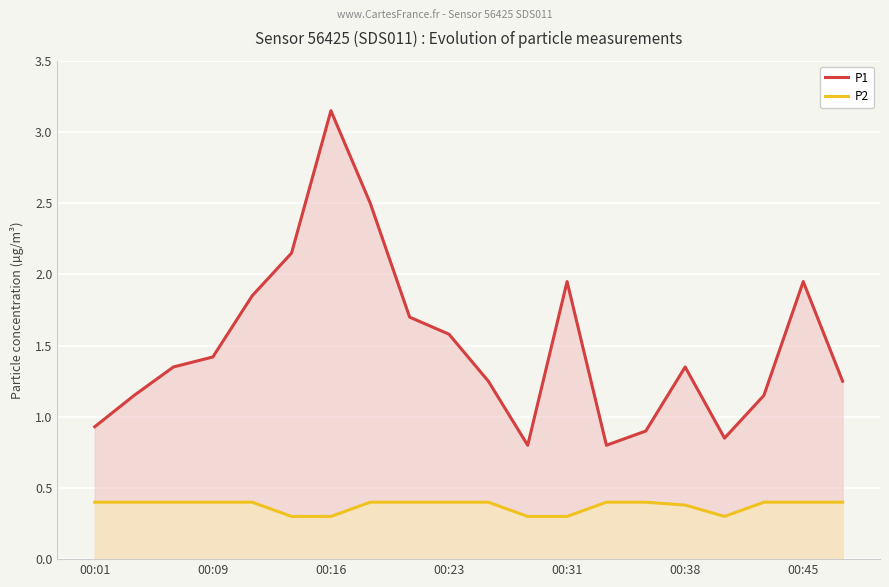

Which series has the largest range (max minus min)?

P1